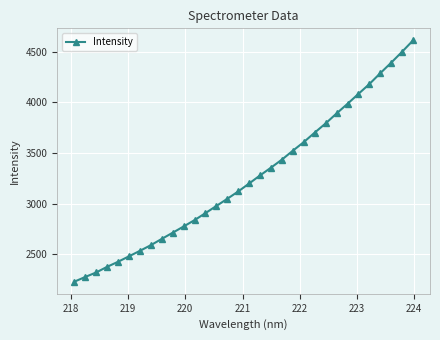

What is the greatest value displayed?

4610.1